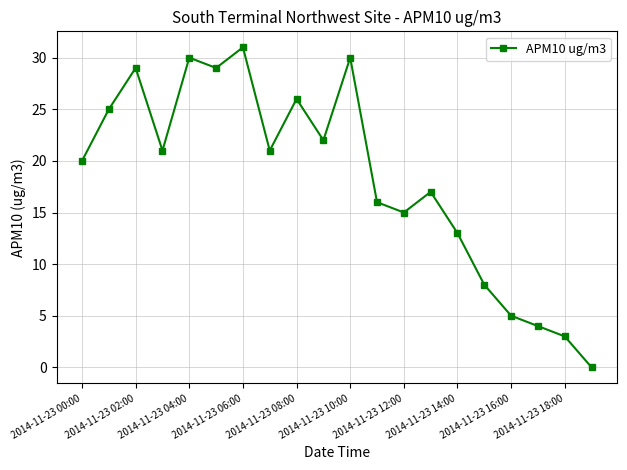

What is the difference between the maximum and minimum values?

31